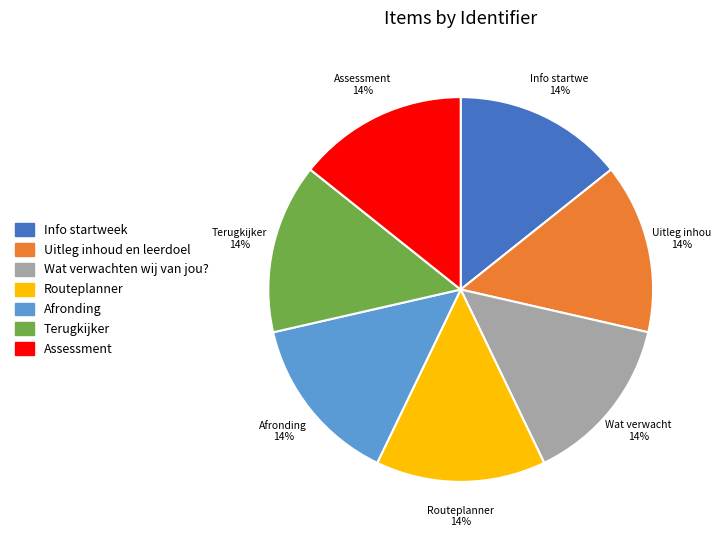

True or false: Wat verwachten wij van jou? accounts for 14% of the total.

True